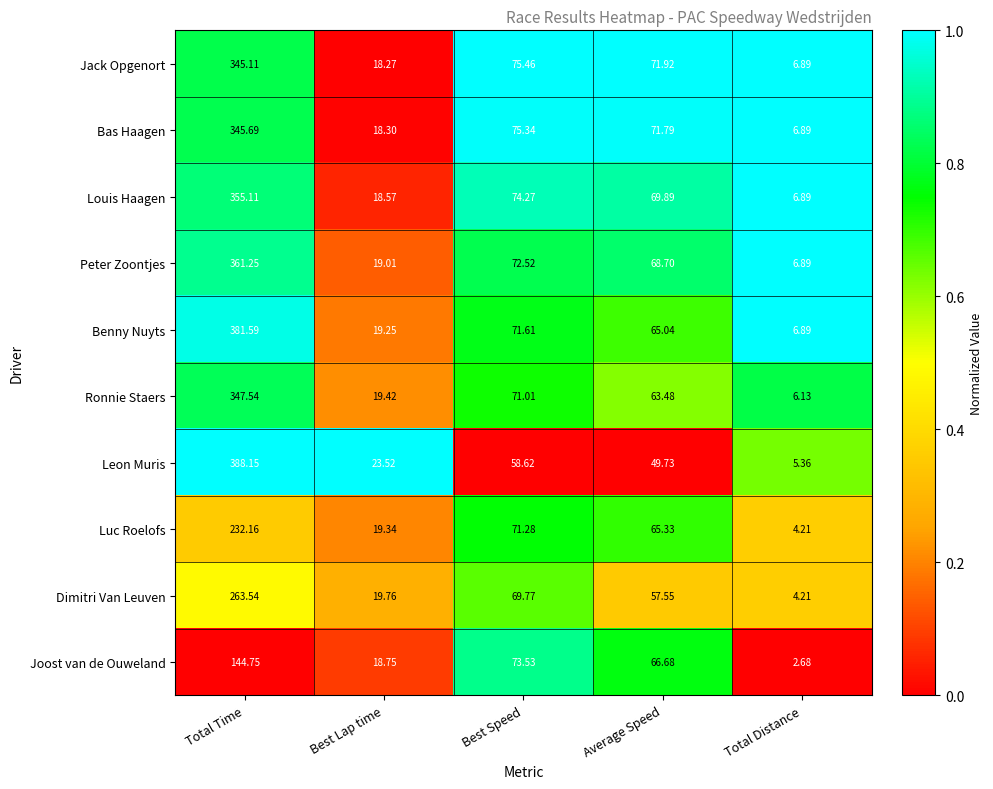

Which series has the largest total across all categories?

Benny Nuyts